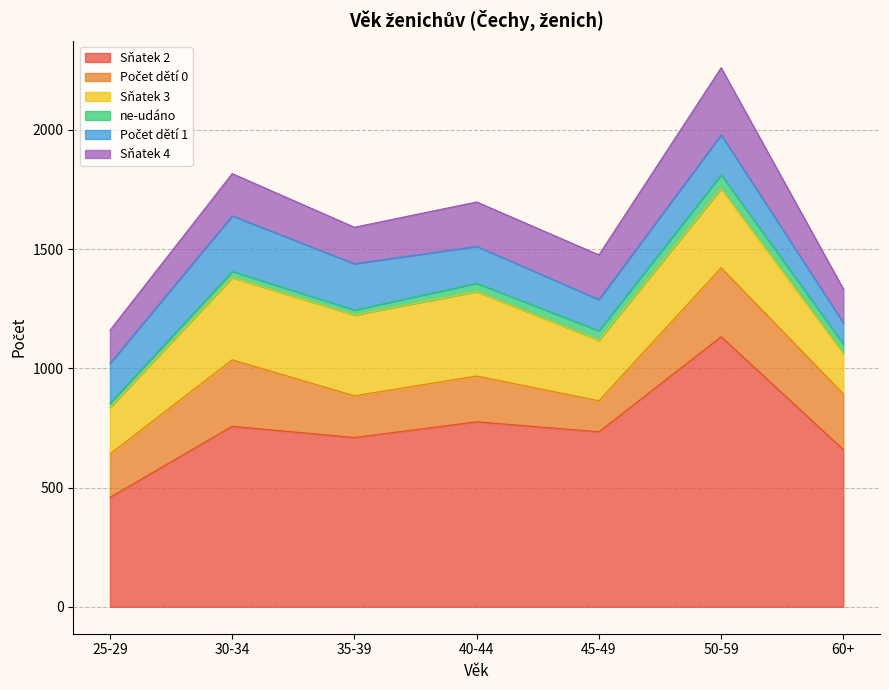

Does the chart display data point markers on the line(s)?

No